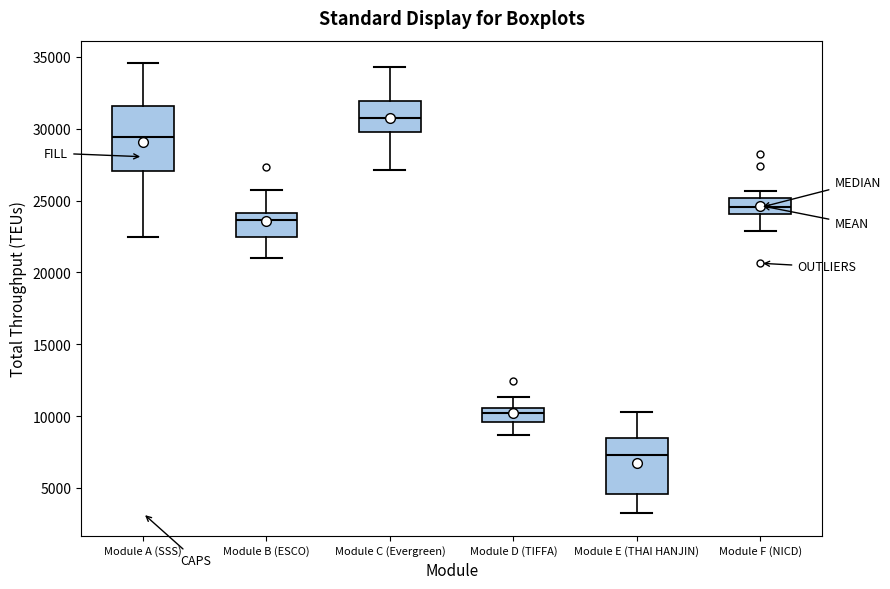

Which box is the tallest, from its lower edge to its upper edge?

Module A (SSS)